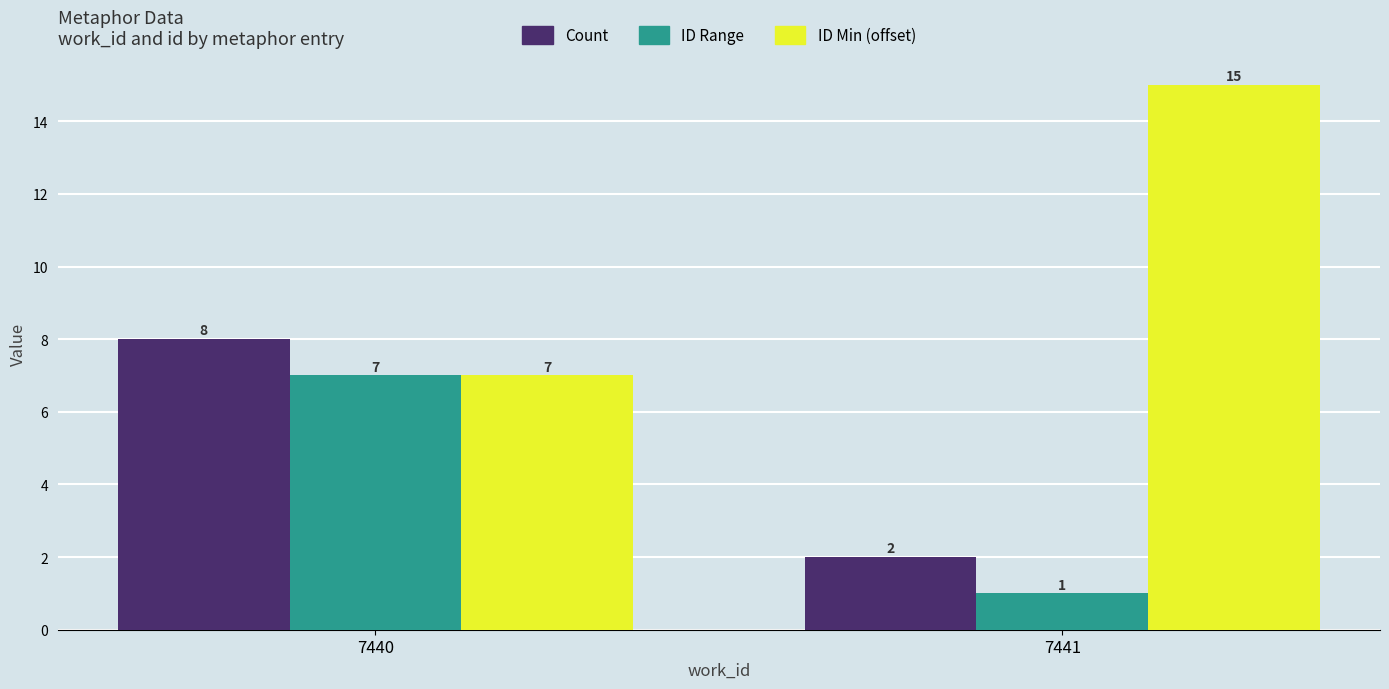

How many ID Range values are between 1 and 7?

2